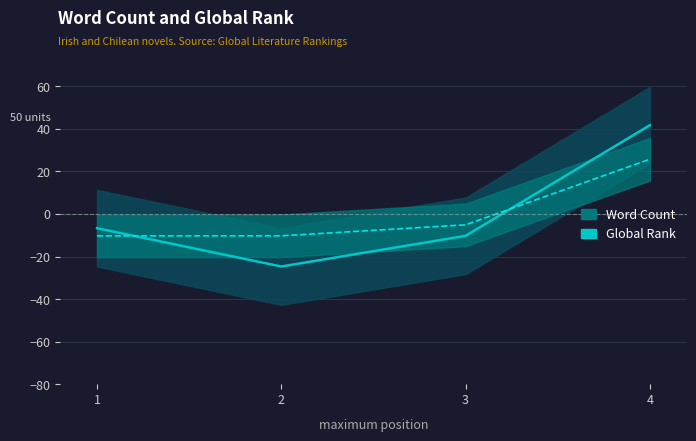

At how many categories does at least one series exceed 7?

1